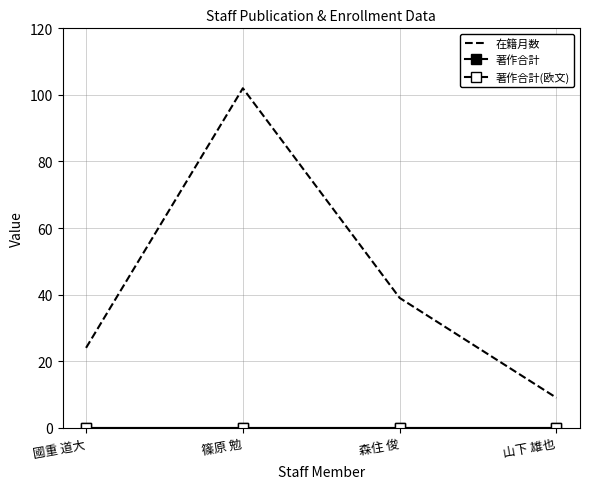

True or false: 在籍月数 and 著作合計(欧文) intersect in this chart.

False